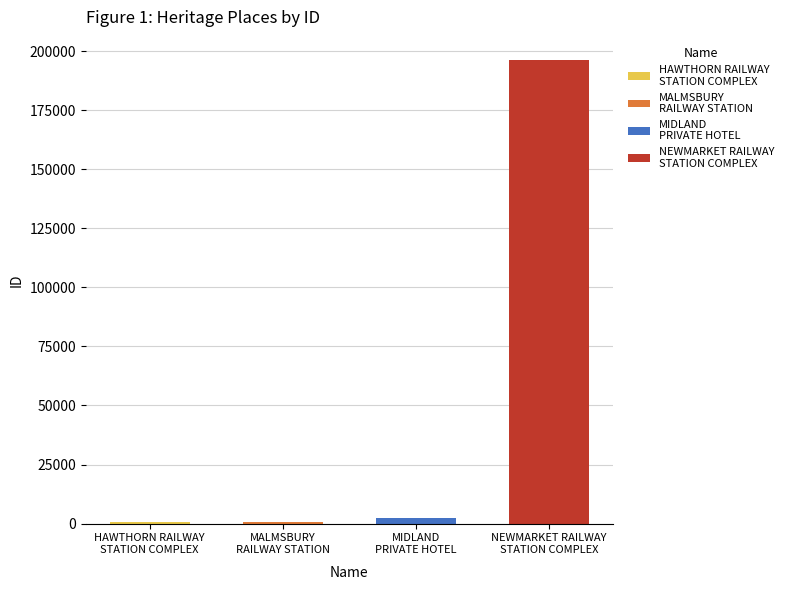

What is the maximum value shown in the chart?

196263